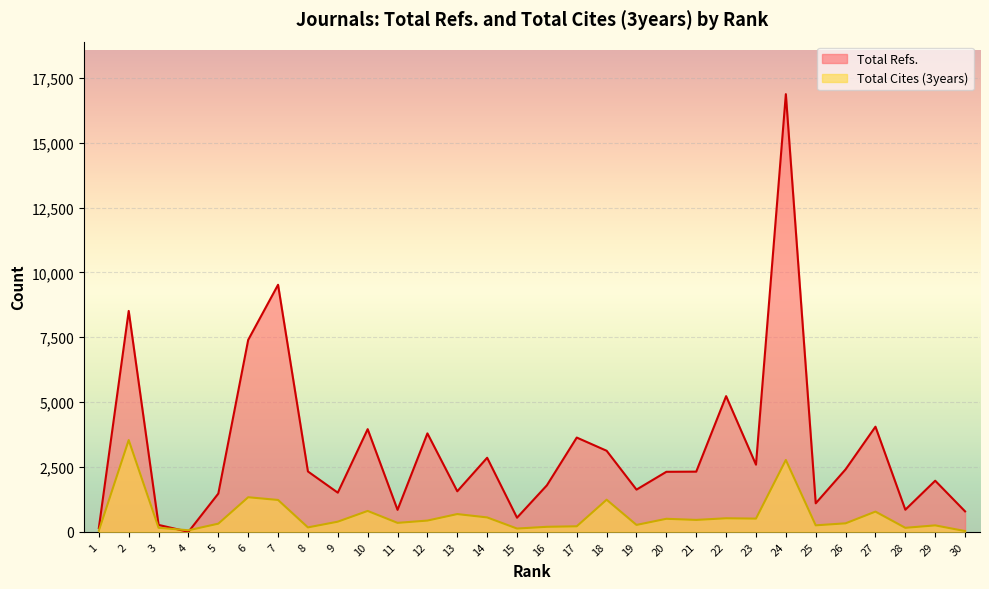

Reading right to left, transcribe all the data shown in this chart.

Total Refs.: 30=788	29=1970	28=852	27=4053	26=2408	25=1099	24=16875	23=2589	22=5231	21=2320	20=2314	19=1627	18=3125	17=3634	16=1793	15=544	14=2855	13=1563	12=3795	11=847	10=3958	9=1509	8=2327	7=9525	6=7400	5=1475	4=0	3=266	2=8516	1=147
Total Cites (3years): 30=29	29=248	28=154	27=779	26=327	25=250	24=2771	23=509	22=522	21=459	20=502	19=266	18=1238	17=213	16=193	15=126	14=555	13=684	12=433	11=345	10=805	9=391	8=170	7=1228	6=1333	5=314	4=59	3=156	2=3537	1=41